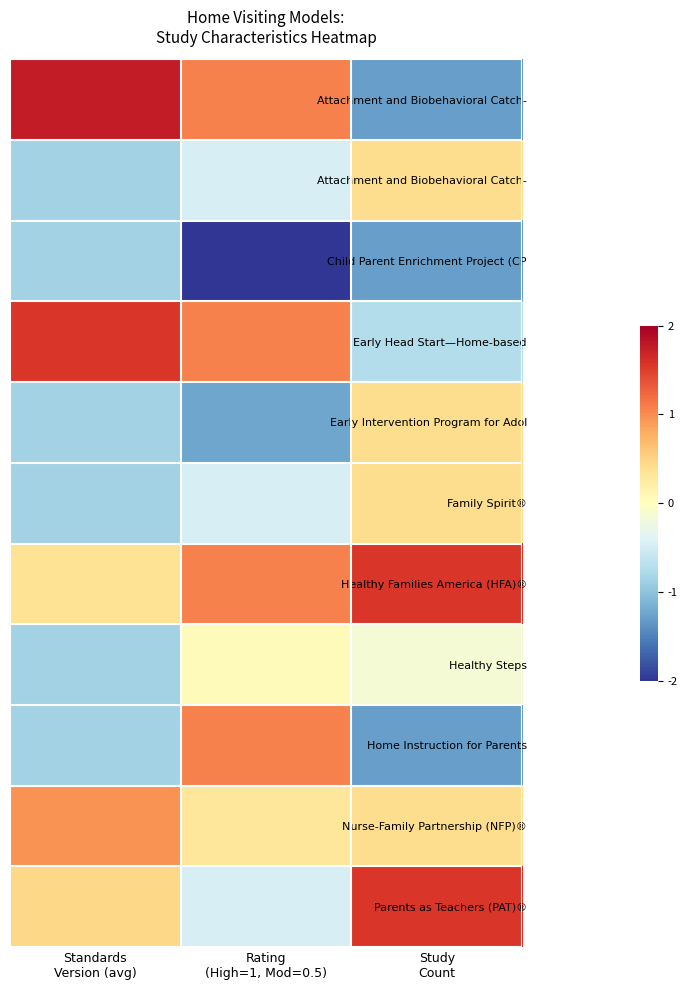

At which category does the chart reach its minimum across all series?

Rating
(High=1, Mod=0.5)